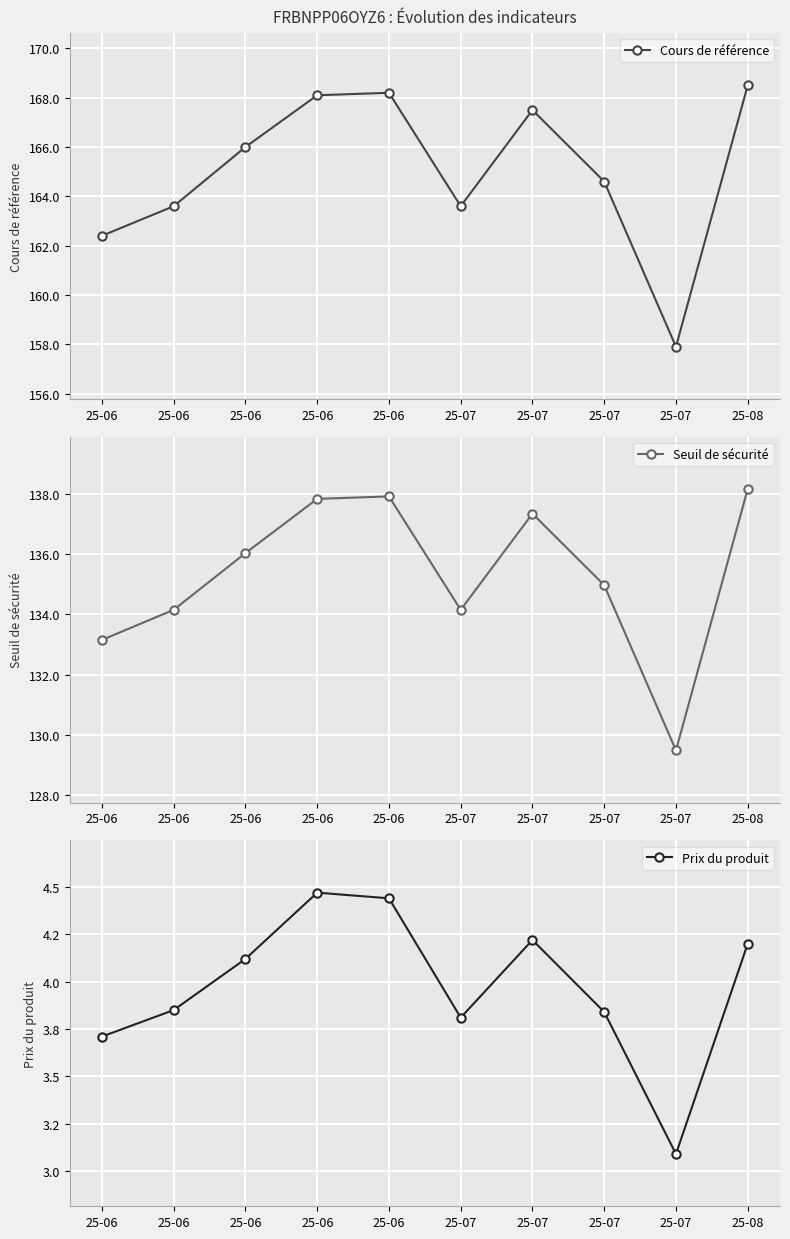

What is the value of the Prix du produit point at the 9th from the left?

3.8